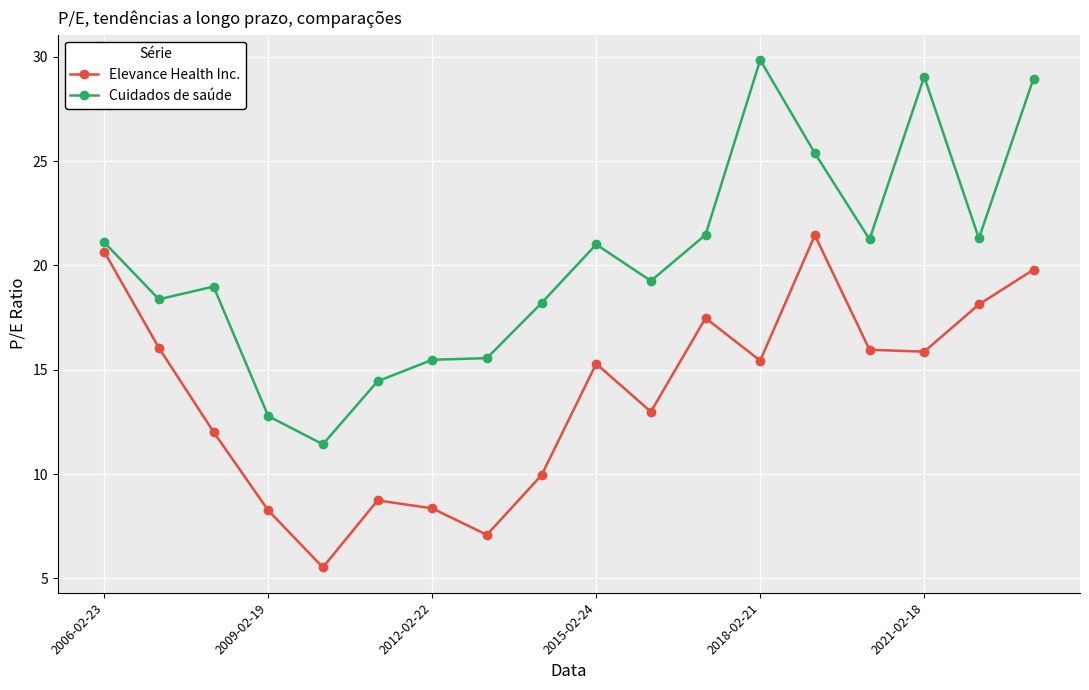

How many data points does each series have?

18